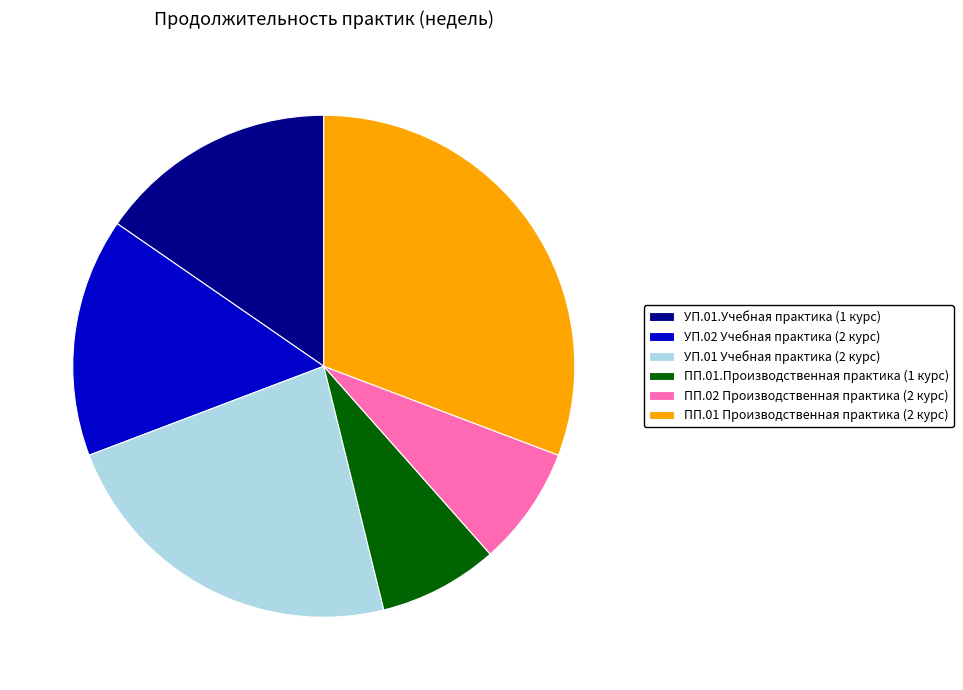

The УП.01.Учебная практика (1 курс) slice represents 25% of the pie. True or false?

False